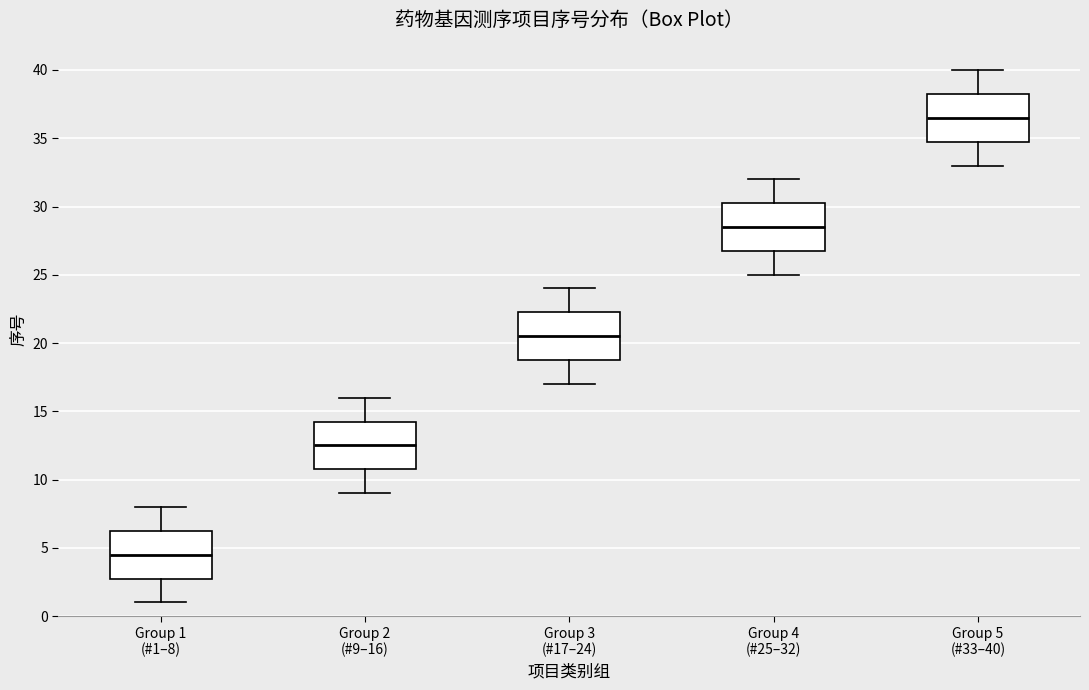

Where is the lower edge of the box for Group 3 (#17–24) on the y-axis? The values are not printed on the chart, so give them approximately, as read against the axis.

19.0